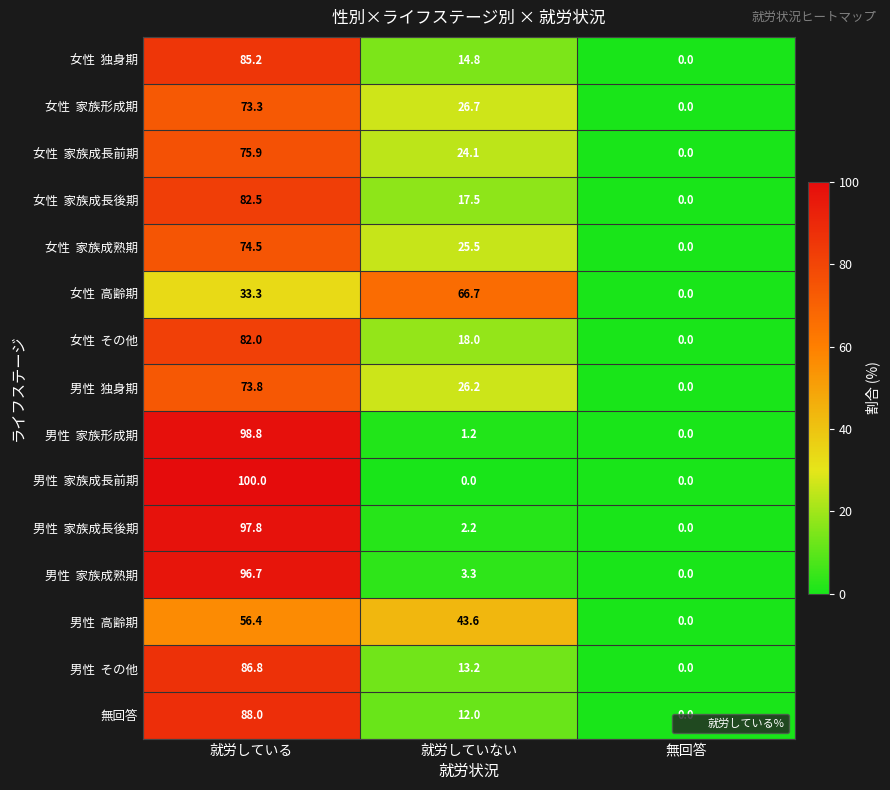

Which category has the highest value across all series?

就労している